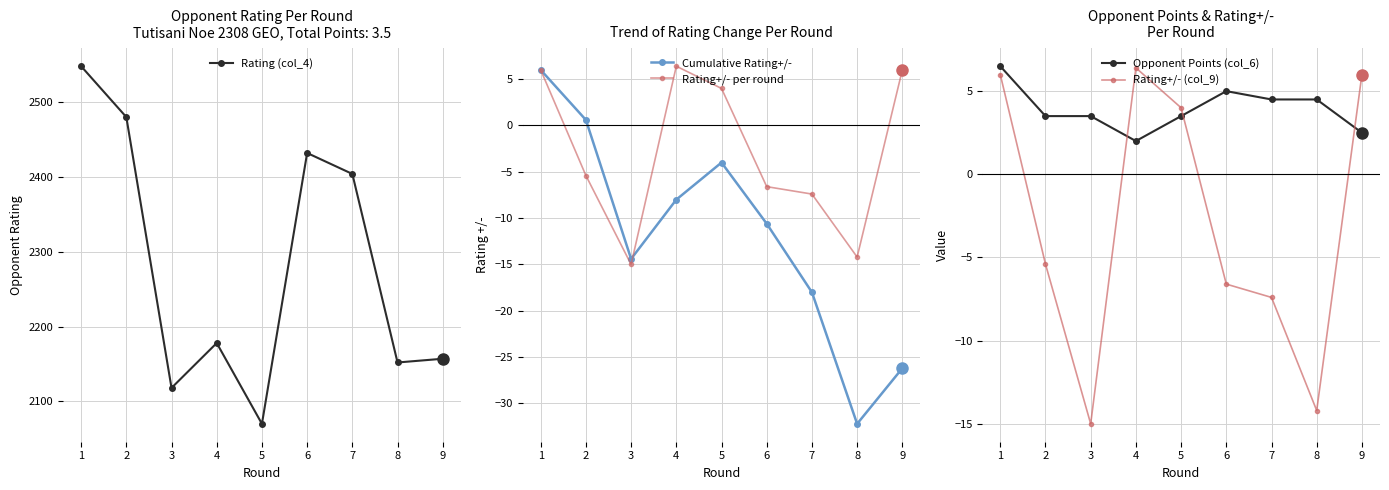

How many lines are shown in the chart?

5